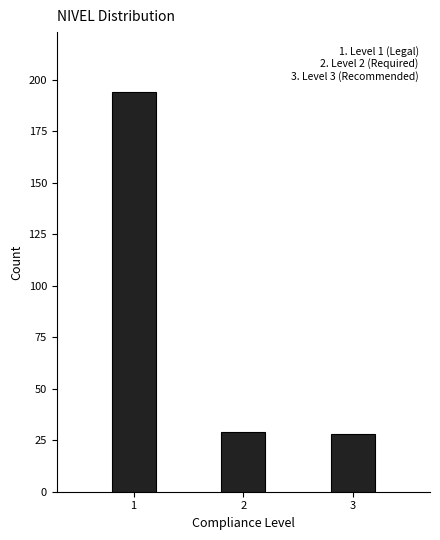

Reading right to left, what are all the values shown in this chart?

3=28	2=29	1=194